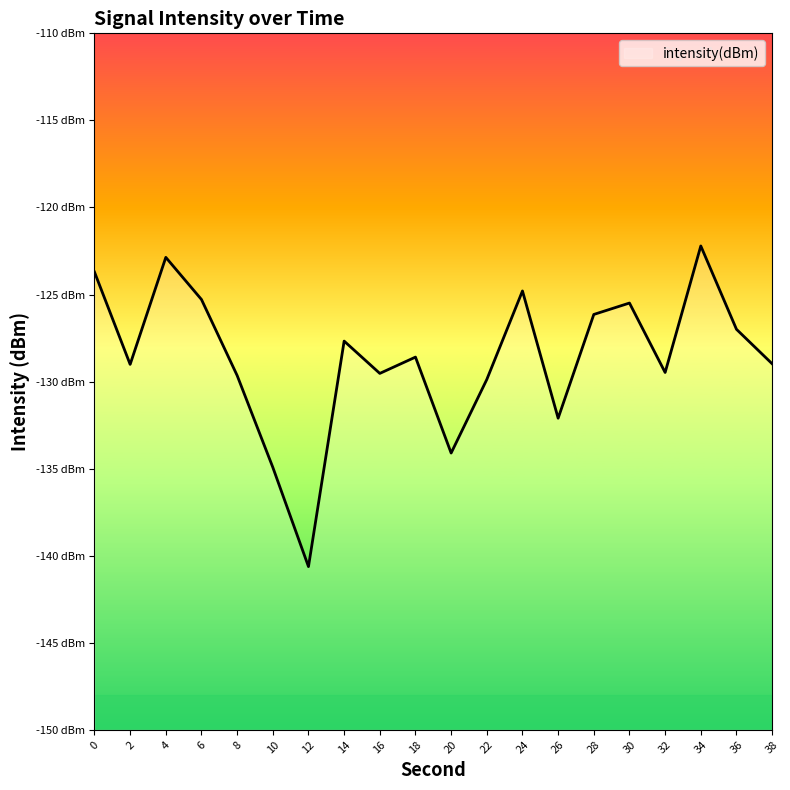

What is the smallest value displayed?

-140.6